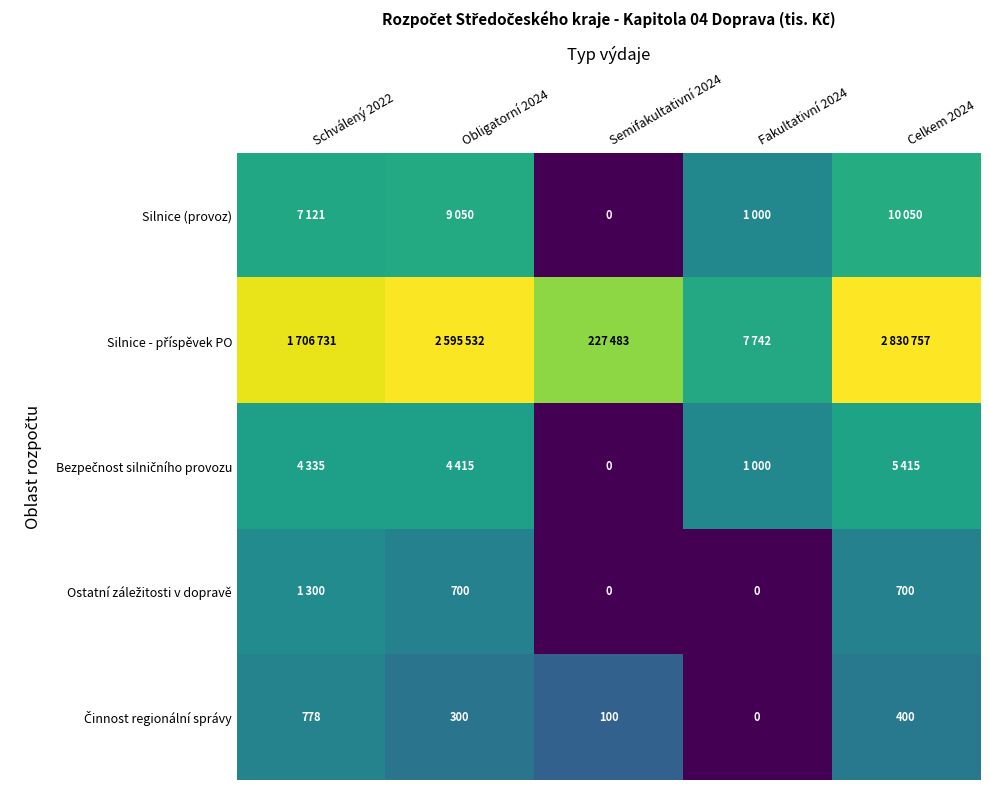

How many data points does each series have?

5